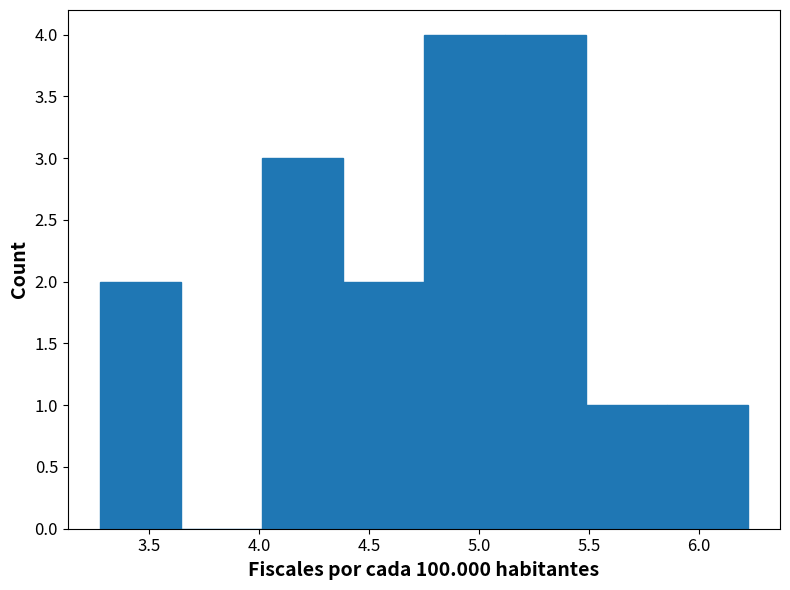

Reading left to right, transcribe this chart: for each bar, give the range it covers on the x-axis and its height. Neither the bar edges nor the heights are printed on the chart, so give them approximately, as read against the axes.

3.30 to 3.65: 2
3.65 to 4.00: 0
4.00 to 4.40: 3
4.40 to 4.75: 2
4.75 to 5.10: 4
5.10 to 5.50: 4
5.50 to 5.85: 1
5.85 to 6.20: 1